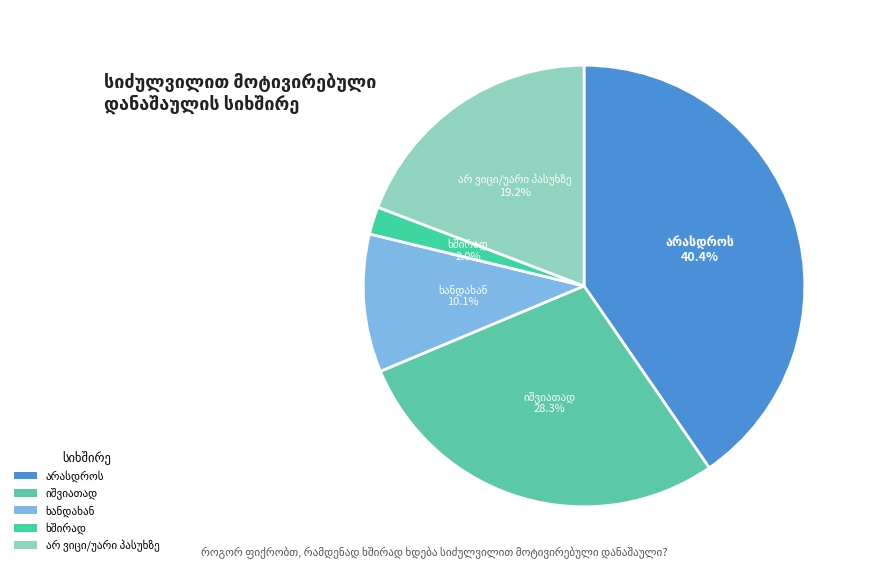

Is there a majority slice in this chart?

No